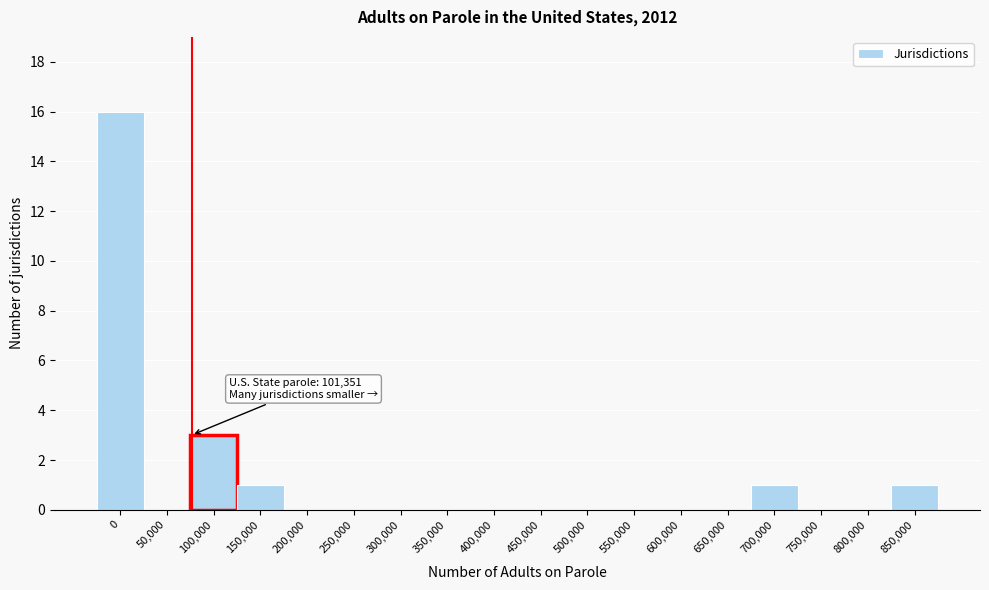

Reading left to right, list all the values displayed in this chart.

0=16	50,000=0	100,000=3	150,000=1	200,000=0	250,000=0	300,000=0	350,000=0	400,000=0	450,000=0	500,000=0	550,000=0	600,000=0	650,000=0	700,000=1	750,000=0	800,000=0	850,000=1